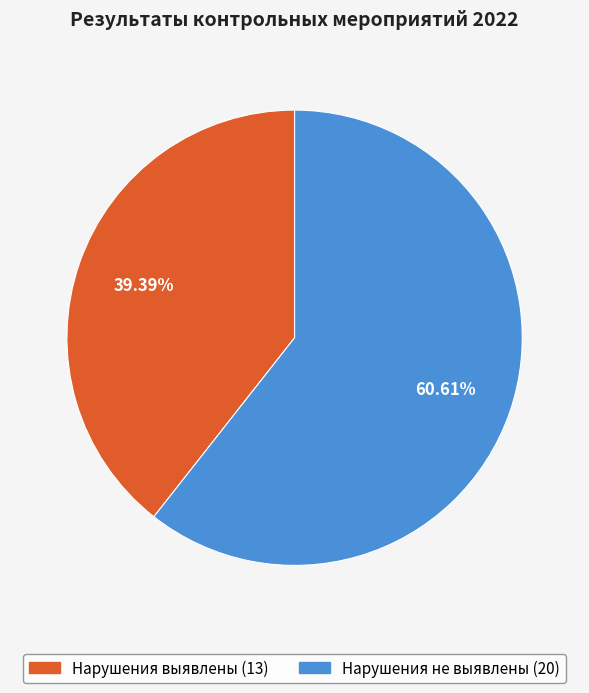

Count the number of slices in the pie.

2